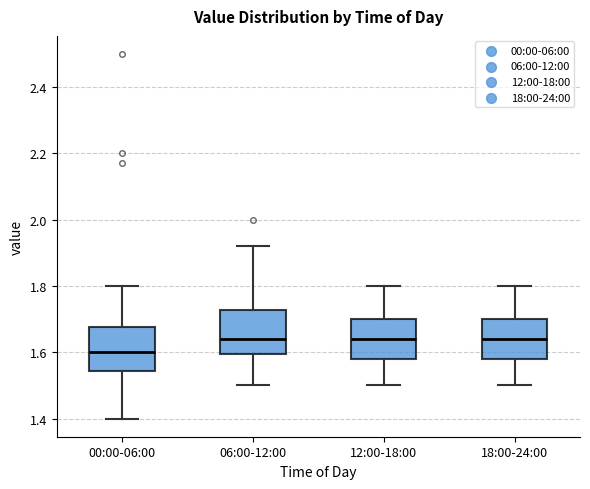

Reading left to right, transcribe this box plot: for each box, give where its median line is, the range the box spans, and where its two whiskers end, as read against the y-axis. The values are not printed on the chart, so give them approximately, as read against the axis.

00:00-06:00: median 1.60, box 1.54 to 1.68, whiskers 1.40 to 1.80
06:00-12:00: median 1.64, box 1.60 to 1.72, whiskers 1.50 to 1.92
12:00-18:00: median 1.64, box 1.58 to 1.70, whiskers 1.50 to 1.80
18:00-24:00: median 1.64, box 1.58 to 1.70, whiskers 1.50 to 1.80